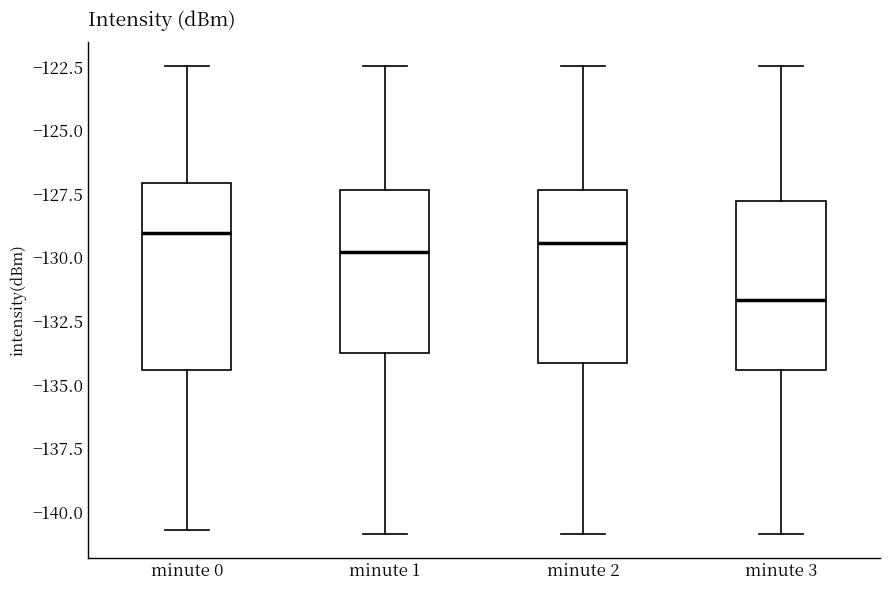

Reading left to right, transcribe this box plot: for each box, give where its median line is, the range the box spans, and where its two whiskers end, as read against the y-axis. The values are not printed on the chart, so give them approximately, as read against the axis.

minute 0: median -129.0, box -134.5 to -127.0, whiskers -140.5 to -122.5
minute 1: median -130.0, box -133.5 to -127.5, whiskers -141.0 to -122.5
minute 2: median -129.5, box -134.0 to -127.5, whiskers -141.0 to -122.5
minute 3: median -131.5, box -134.5 to -128.0, whiskers -141.0 to -122.5